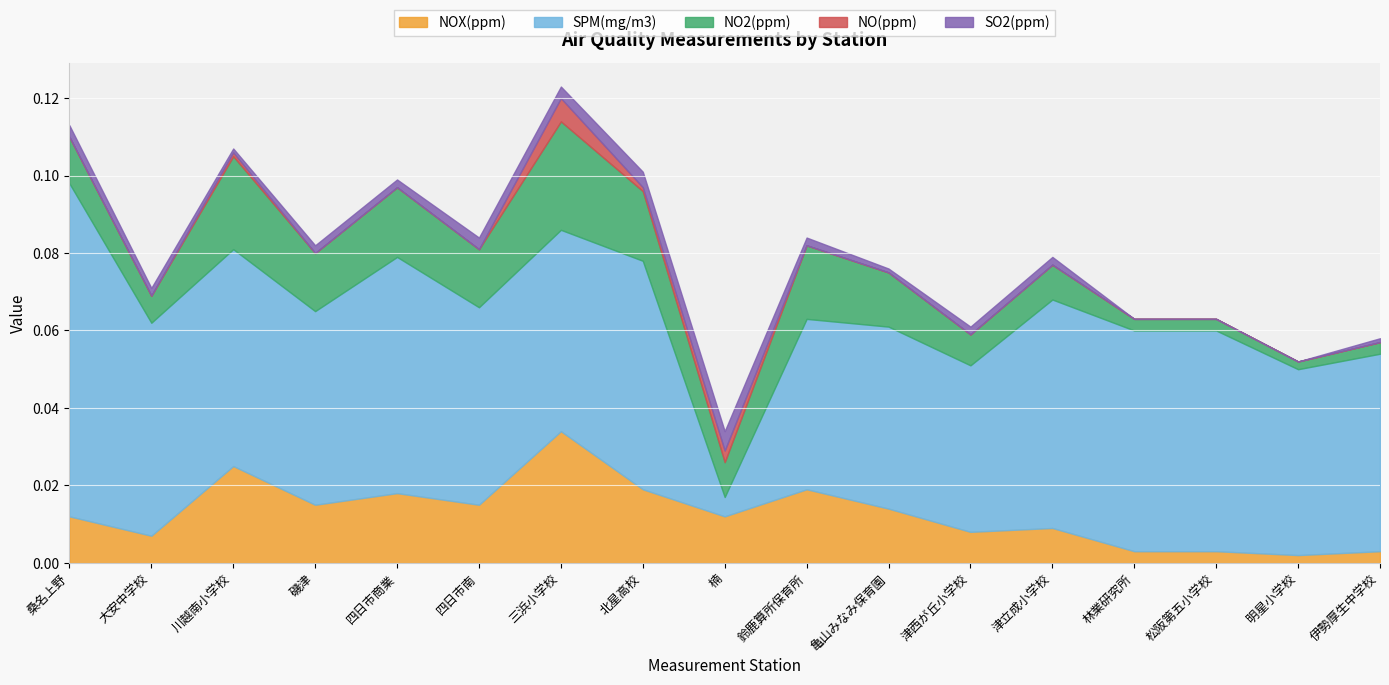

Reading left to right, extract all data points from this chart.

NOX(ppm): 桑名上野=0.0	大安中学校=0.0	川越南小学校=0.0	磯津=0.0	四日市商業=0.0	四日市南=0.0	三浜小学校=0.0	北星高校=0.0	楠=0.0	鈴鹿算所保育所=0.0	亀山みなみ保育園=0.0	津西が丘小学校=0.0	津立成小学校=0.0	林業研究所=0.0	松阪第五小学校=0.0	明星小学校=0.0	伊勢厚生中学校=0.0
SPM(mg/m3): 桑名上野=0.1	大安中学校=0.1	川越南小学校=0.1	磯津=0.1	四日市商業=0.1	四日市南=0.1	三浜小学校=0.1	北星高校=0.1	楠=0.0	鈴鹿算所保育所=0.0	亀山みなみ保育園=0.0	津西が丘小学校=0.0	津立成小学校=0.1	林業研究所=0.1	松阪第五小学校=0.1	明星小学校=0.0	伊勢厚生中学校=0.1
NO2(ppm): 桑名上野=0.0	大安中学校=0.0	川越南小学校=0.0	磯津=0.0	四日市商業=0.0	四日市南=0.0	三浜小学校=0.0	北星高校=0.0	楠=0.0	鈴鹿算所保育所=0.0	亀山みなみ保育園=0.0	津西が丘小学校=0.0	津立成小学校=0.0	林業研究所=0.0	松阪第五小学校=0.0	明星小学校=0.0	伊勢厚生中学校=0.0
NO(ppm): 桑名上野=0.0	大安中学校=0.0	川越南小学校=0.0	磯津=0.0	四日市商業=0.0	四日市南=0.0	三浜小学校=0.0	北星高校=0.0	楠=0.0	鈴鹿算所保育所=0.0	亀山みなみ保育園=0.0	津西が丘小学校=0.0	津立成小学校=0.0	林業研究所=0.0	松阪第五小学校=0.0	明星小学校=0.0	伊勢厚生中学校=0.0
SO2(ppm): 桑名上野=0.0	大安中学校=0.0	川越南小学校=0.0	磯津=0.0	四日市商業=0.0	四日市南=0.0	三浜小学校=0.0	北星高校=0.0	楠=0.0	鈴鹿算所保育所=0.0	亀山みなみ保育園=0.0	津西が丘小学校=0.0	津立成小学校=0.0	林業研究所=0.0	松阪第五小学校=0.0	明星小学校=0.0	伊勢厚生中学校=0.0